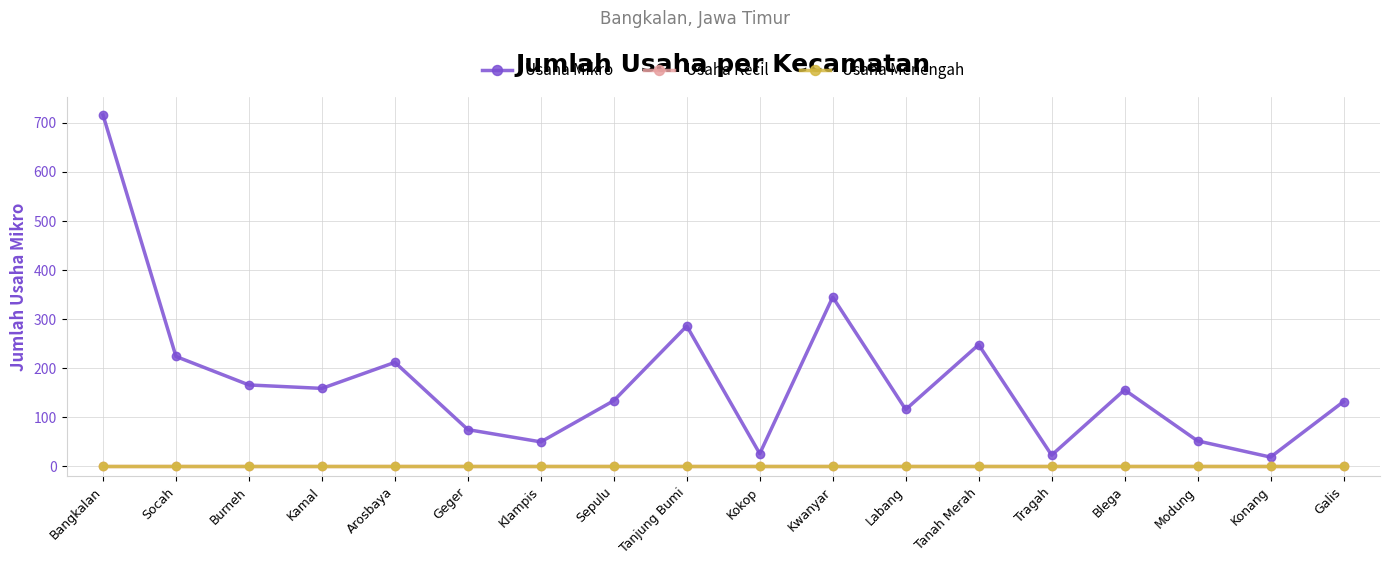

True or false: Usaha Menengah has more than 0 points higher than both neighbors.

False